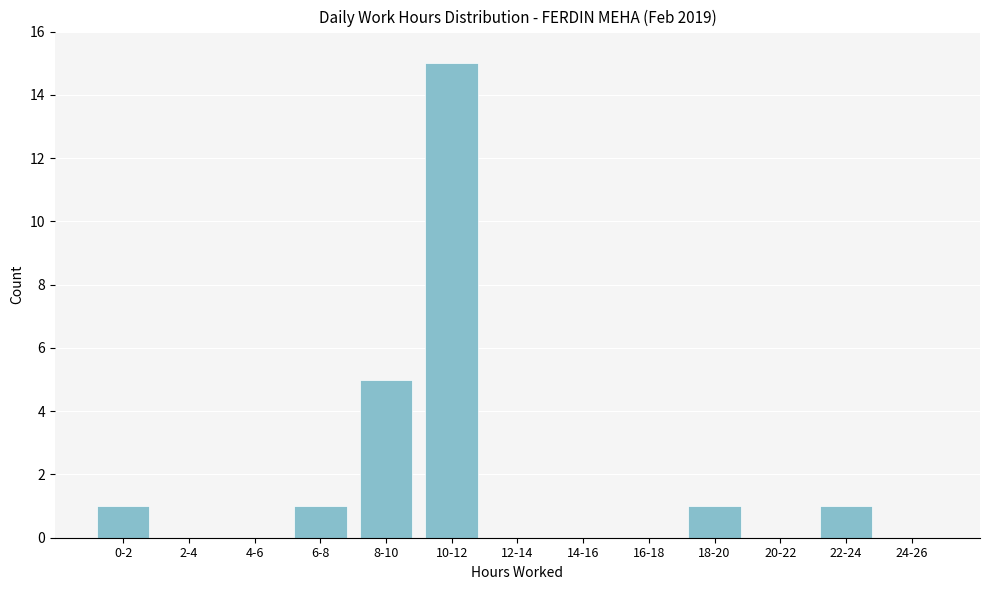

Reading left to right, list all the values displayed in this chart.

0-2=1	2-4=0	4-6=0	6-8=1	8-10=5	10-12=15	12-14=0	14-16=0	16-18=0	18-20=1	20-22=0	22-24=1	24-26=0